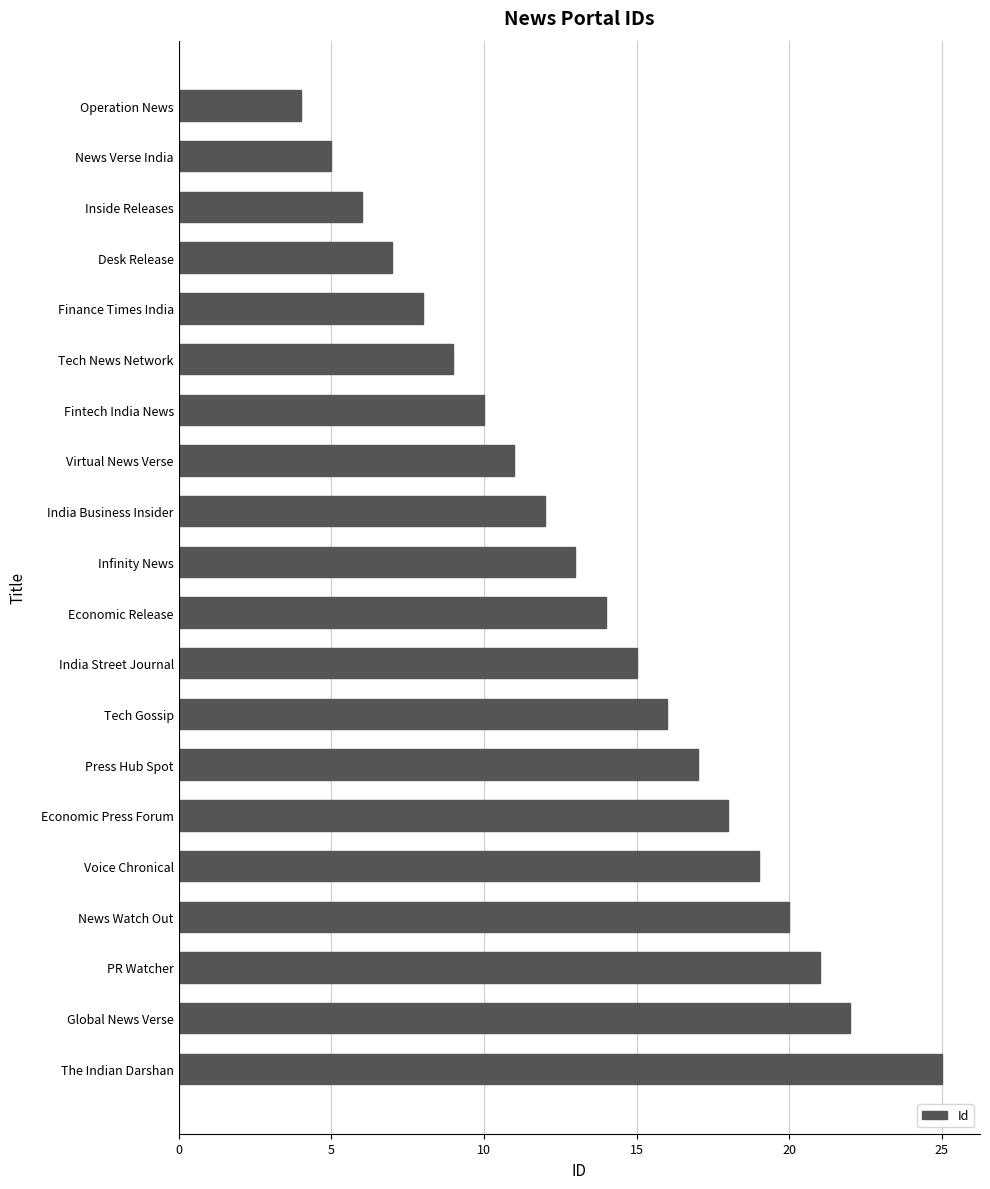

What is the minimum value shown in the chart?

4